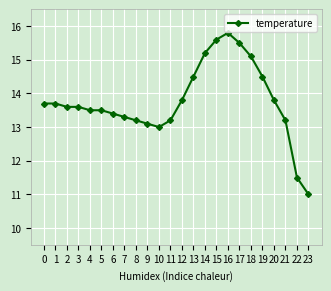

True or false: the data shows 6.8 at 0.

False